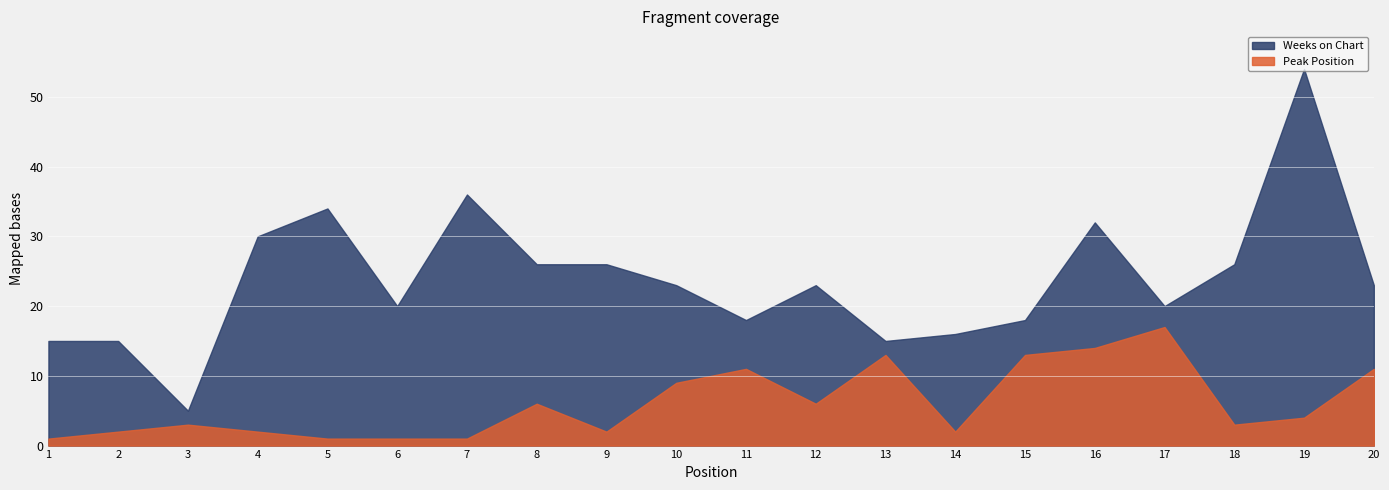

Which category has the highest value in the Weeks on Chart series?

19